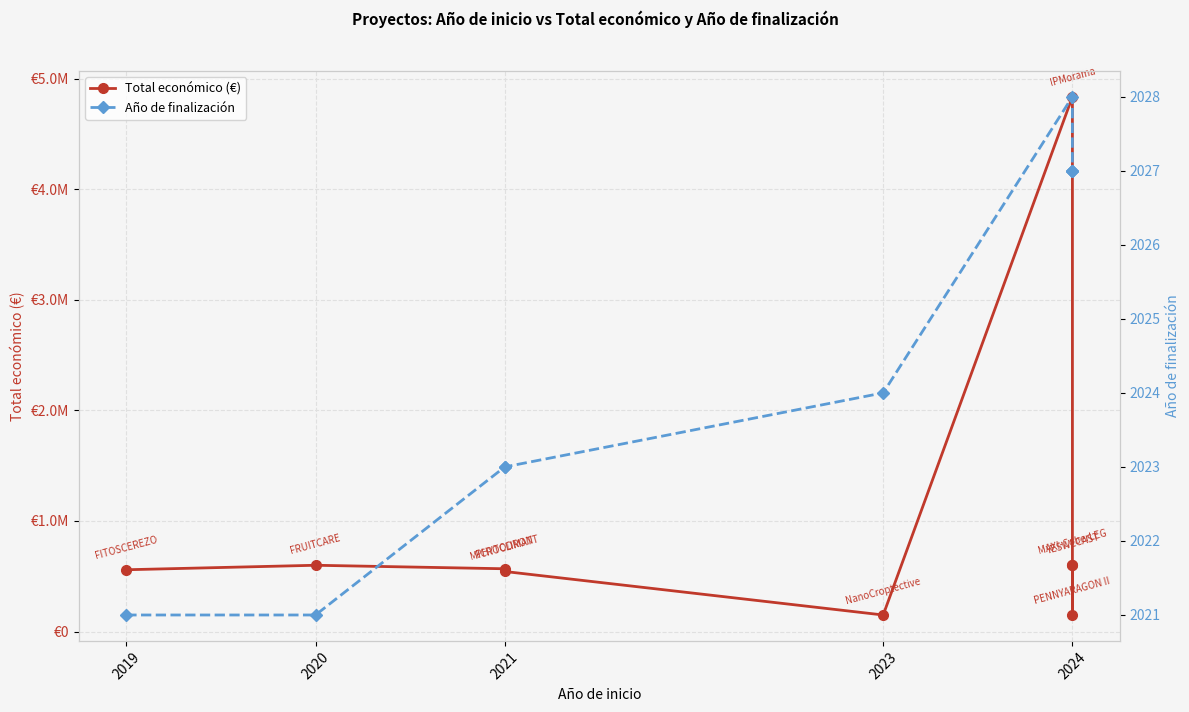

The value of Total económico (€) at 2019 is 559047. True or false?

True